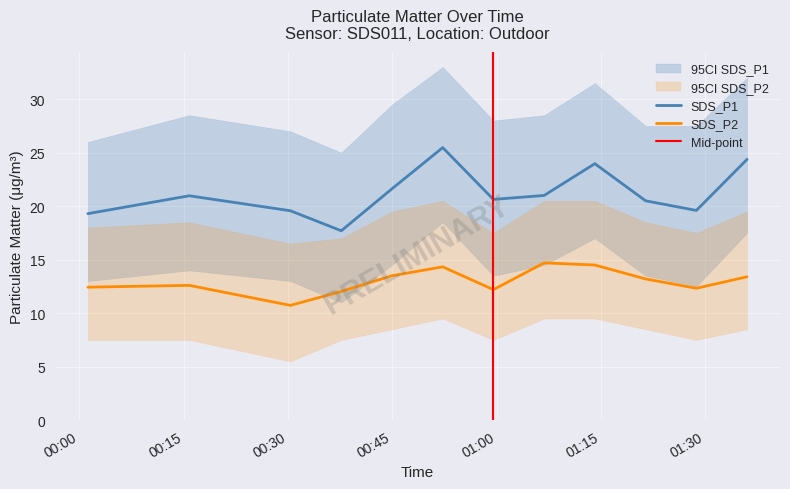

List the series in order of their overall mean, highest first.

SDS_P1, SDS_P2